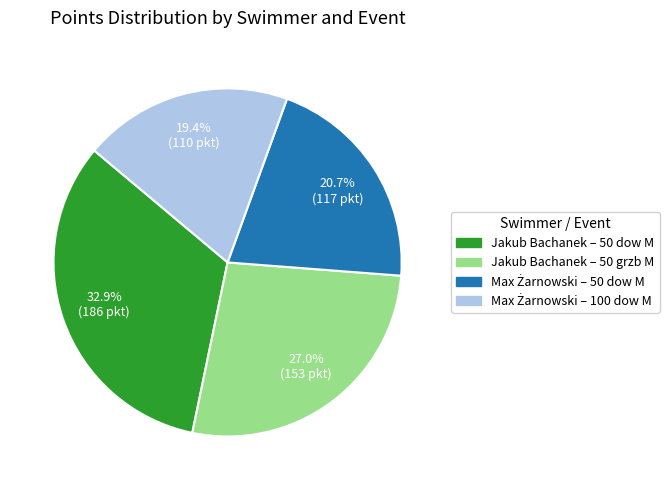

Is there a majority slice in this chart?

No